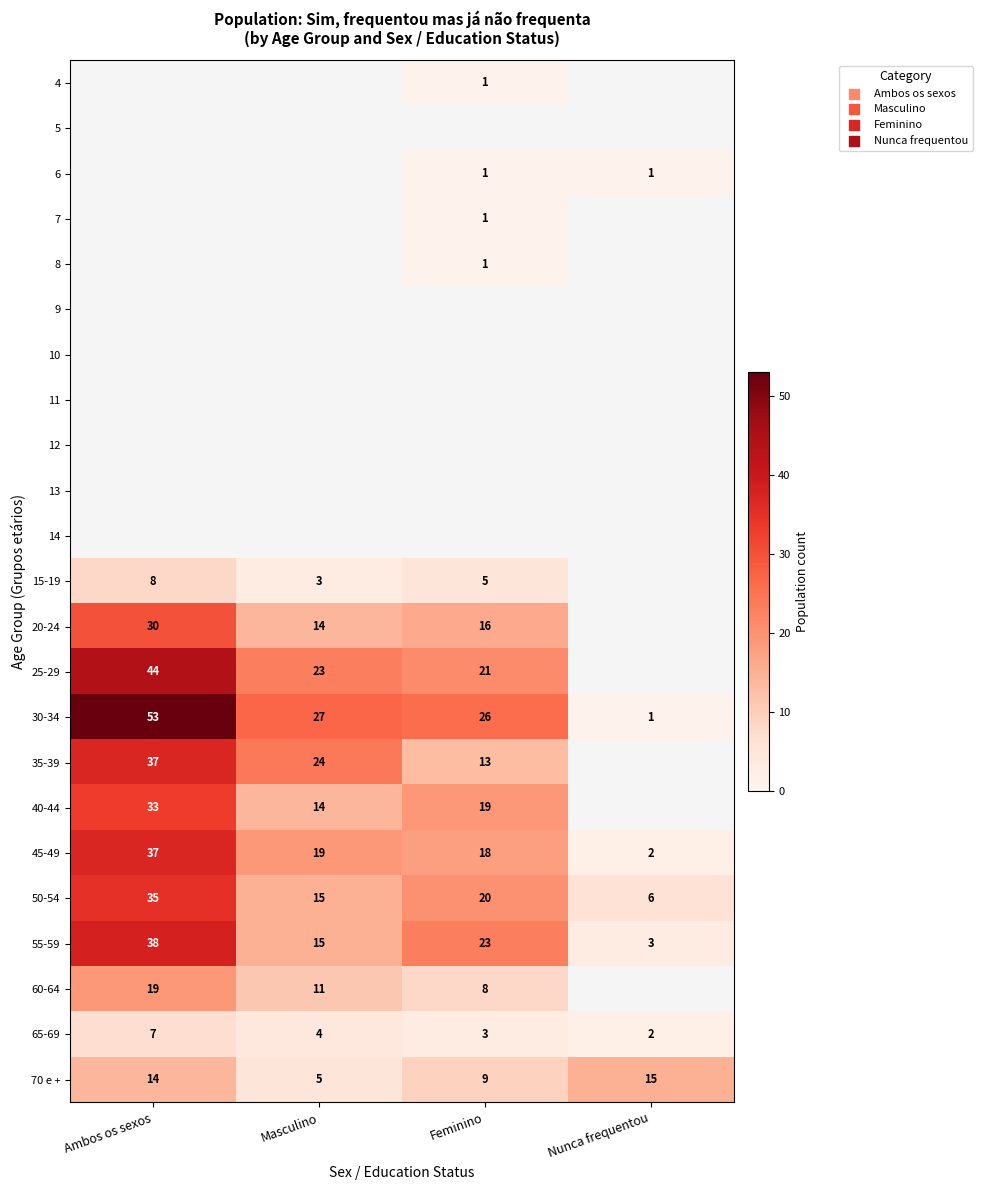

At which category is the sum across all series the highest?

Ambos os sexos